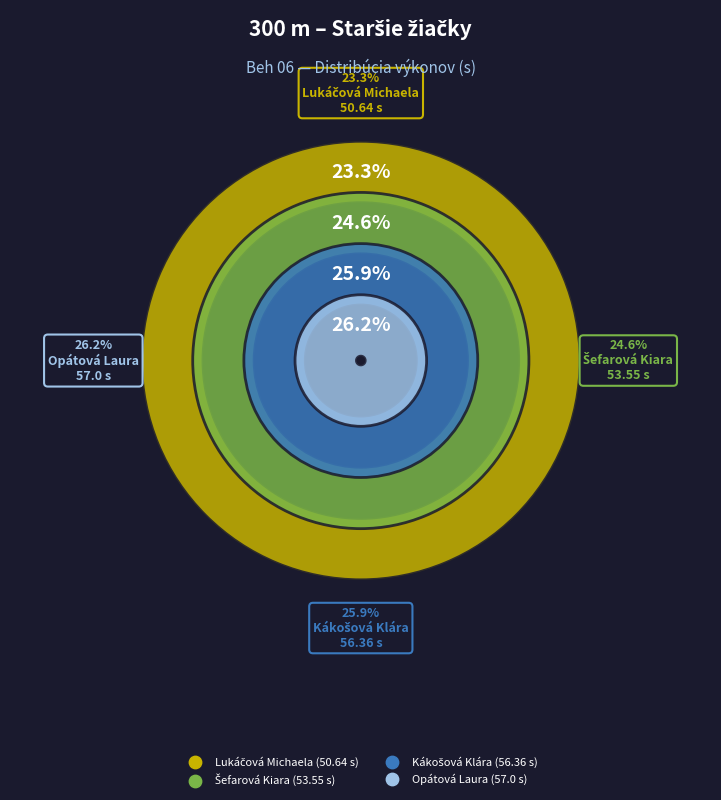

Does Opátová Laura account for over 50% of the chart?

No